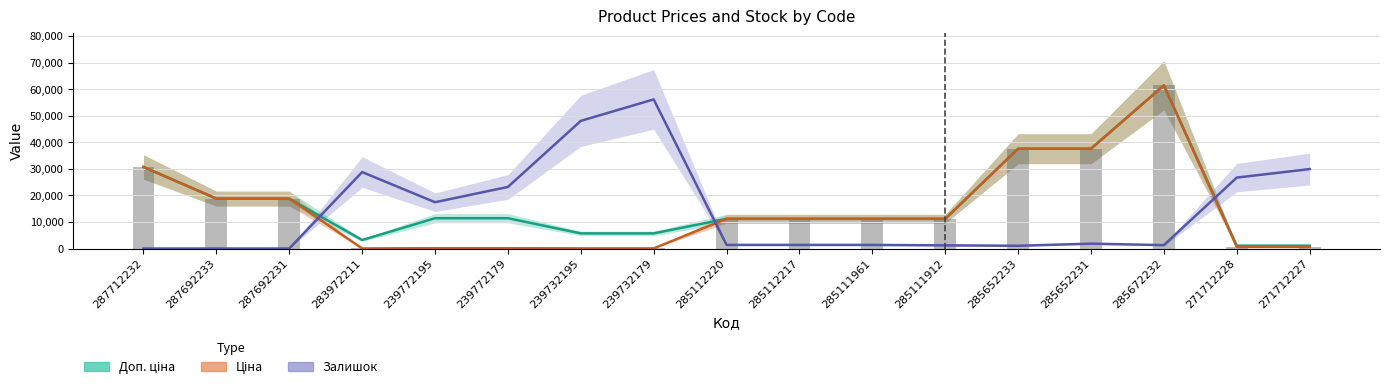

Which series has the largest total across all categories?

Доп. ціна